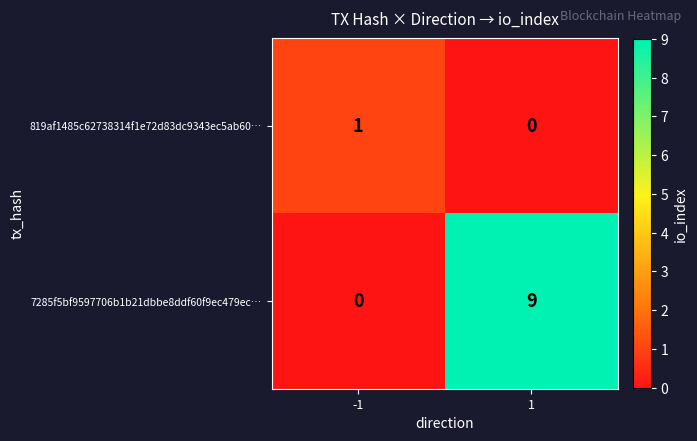

Which series has the largest total across all categories?

7285f5bf9597706b1b21dbbe8ddf60f9ec479ec…